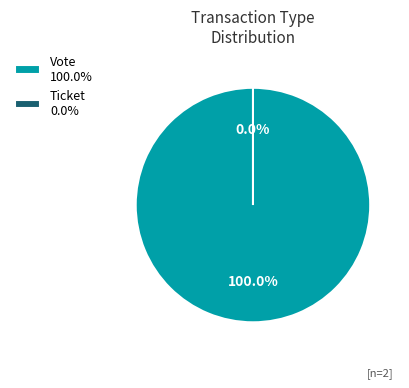

To the nearest percent, what is the combined percentage of Vote and Ticket?

100%